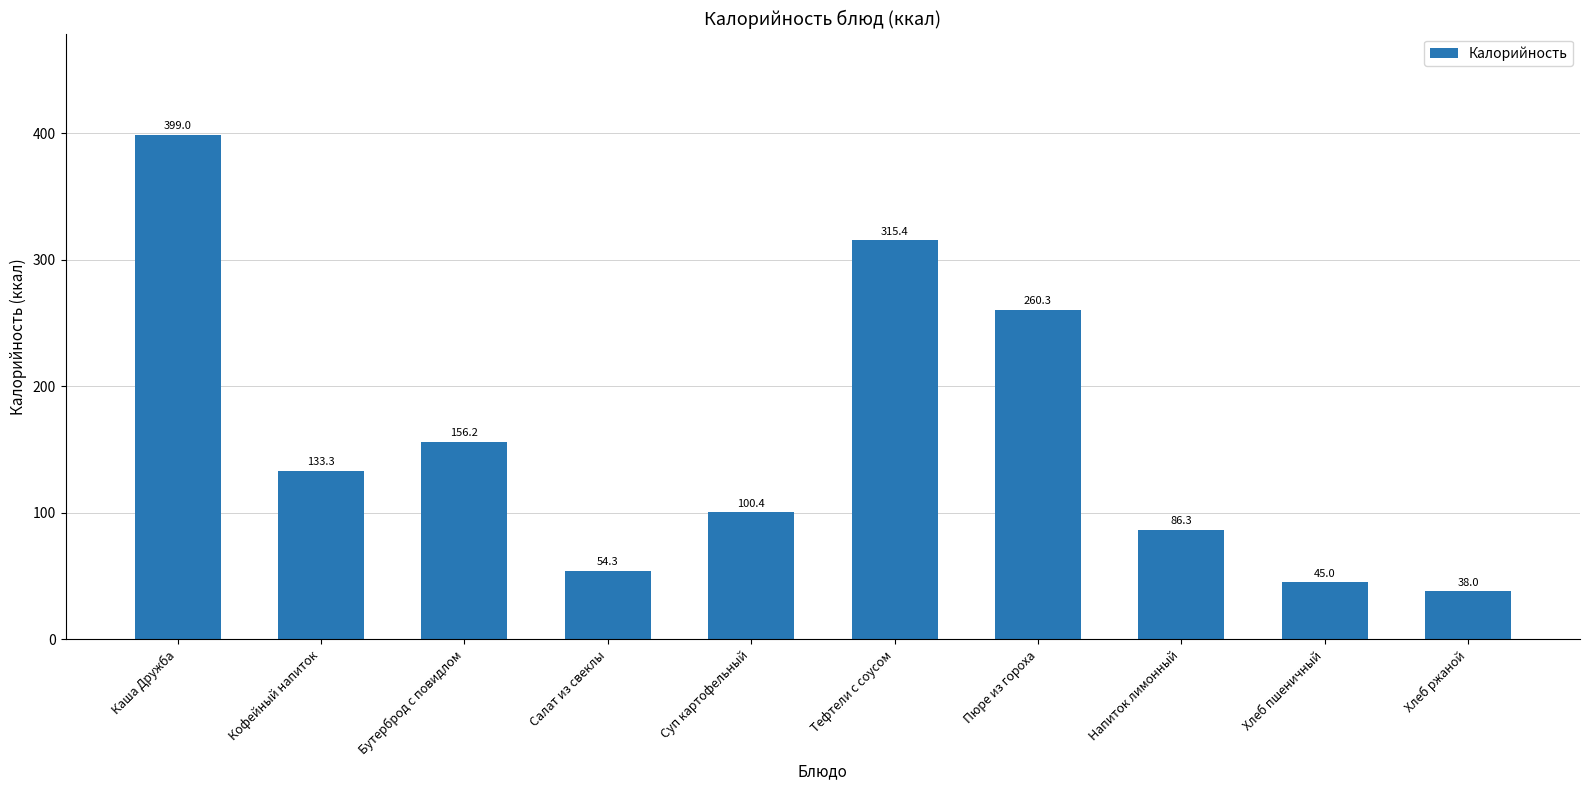

Which has a higher value, Бутерброд с повидлом or Напиток лимонный?

Бутерброд с повидлом